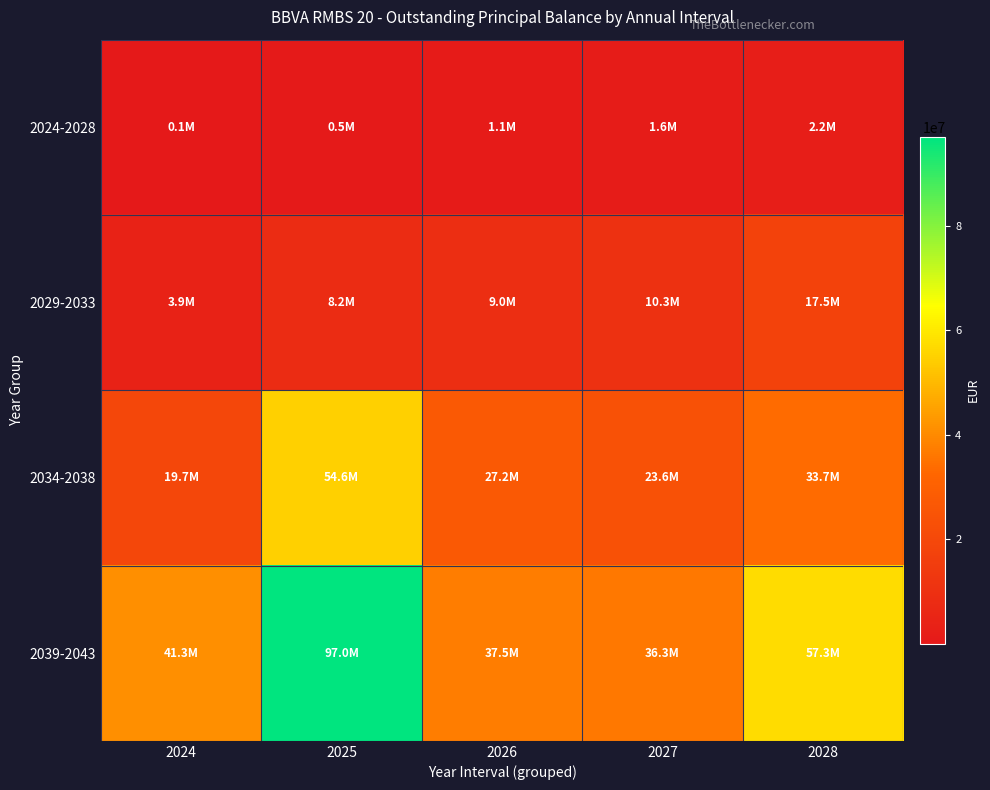

At how many categories does at least one series exceed 95466174?

1